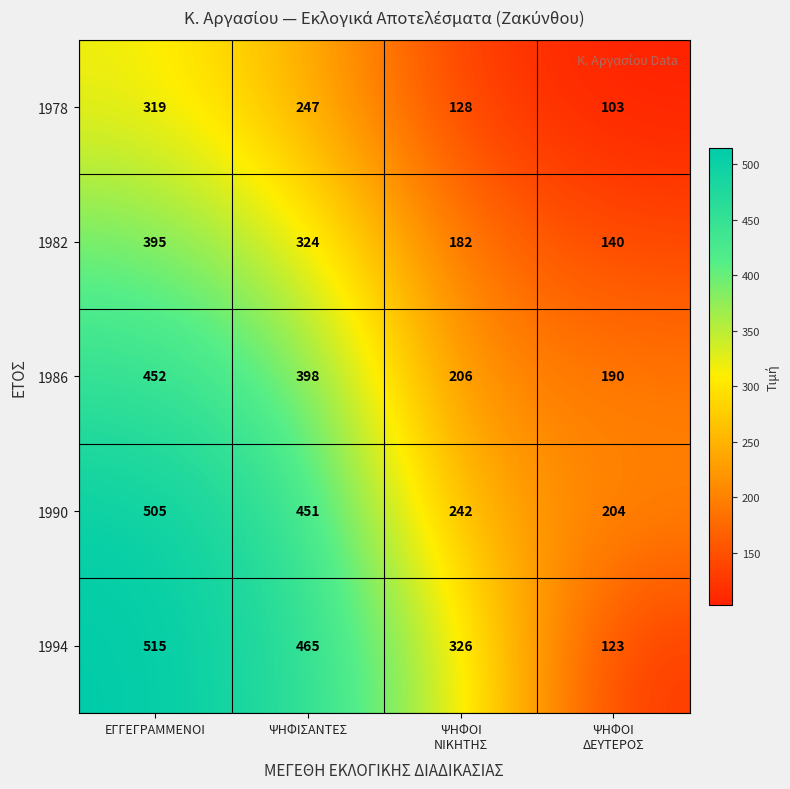

At which label does 1982 first exceed 324?

ΕΓΓΕΓΡΑΜΜΕΝΟΙ